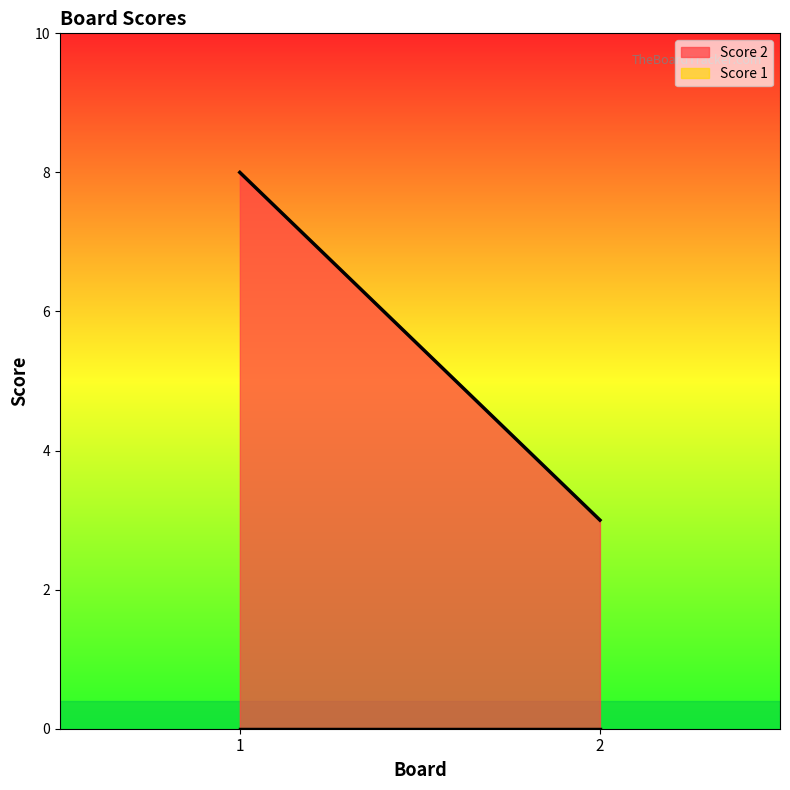

Rank the categories by Score 2 value from lowest to highest.

2, 1